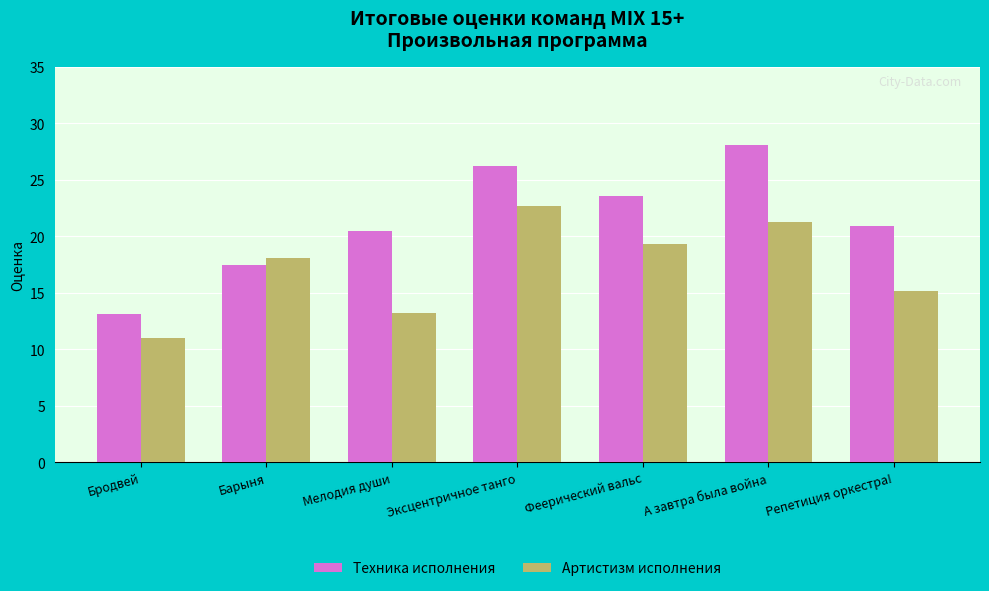

The value of Артистизм исполнения at А завтра была война is 21.3. True or false?

True